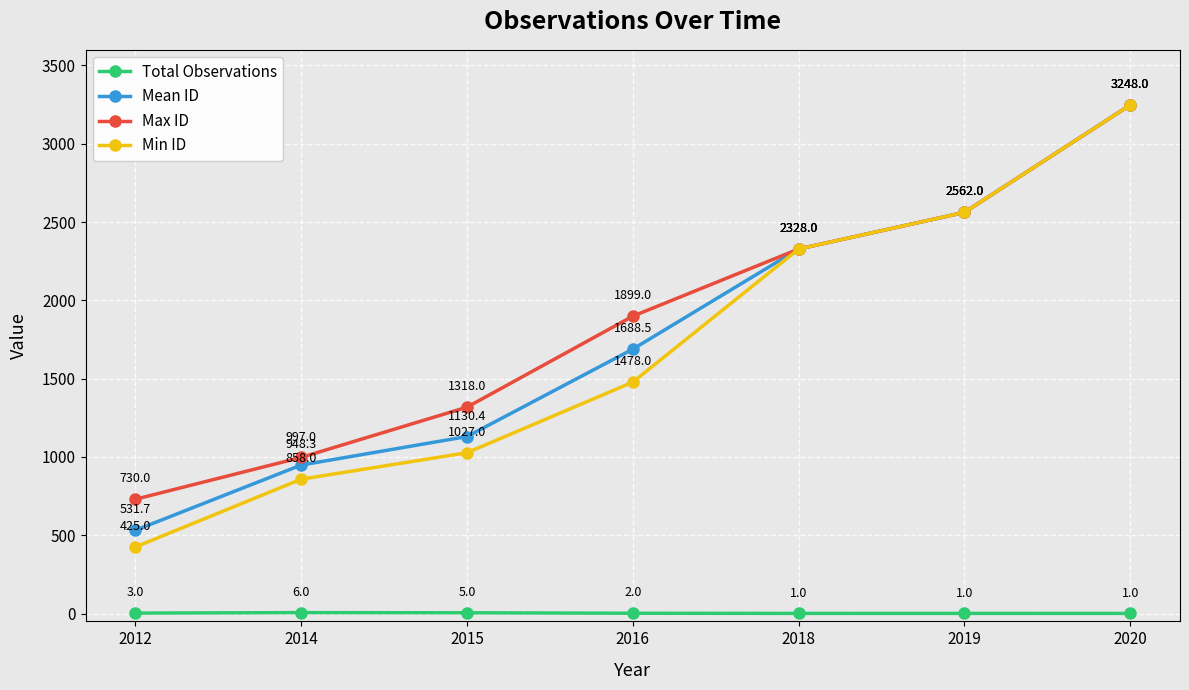

True or false: Total Observations and Mean ID cross at least once.

False